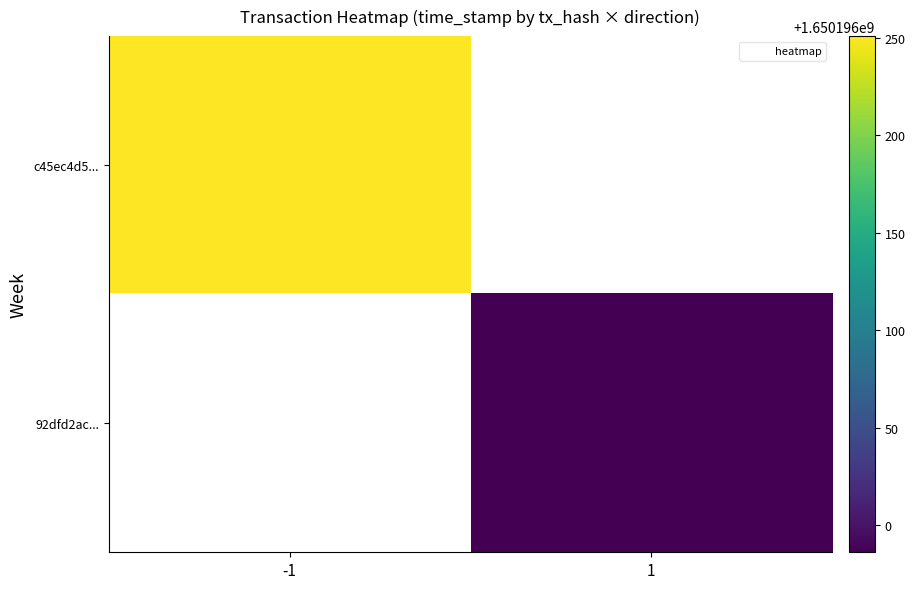

How many values in the 92dfd2ac332f6fcb0dedf5a931d089e8de9f5a2 series are below 1650195986?

1